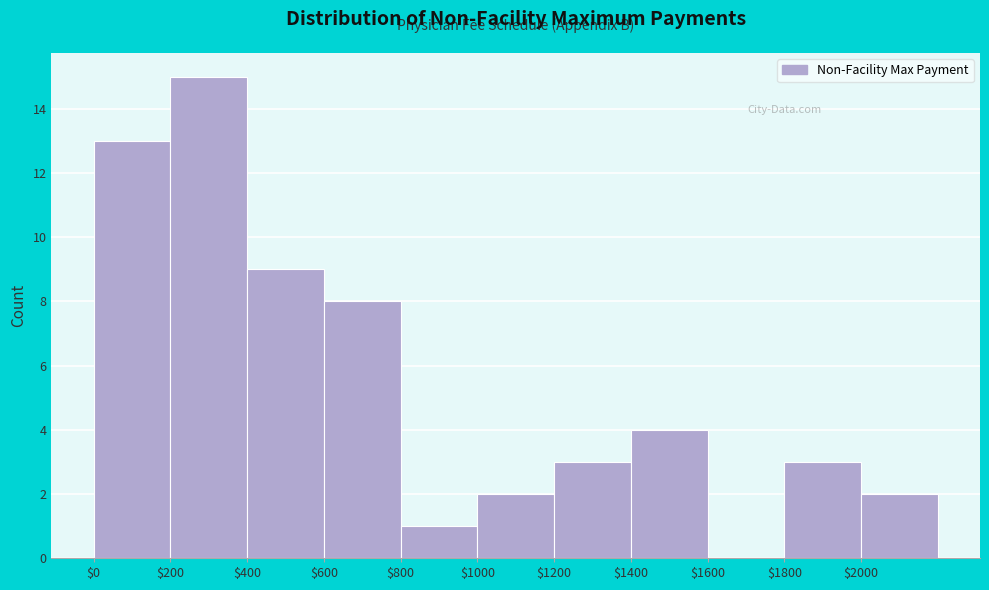

How tall is the bar that spans 1400 to 1600 on the x-axis? The values are not printed on the chart, so give them approximately, as read against the axis.

4